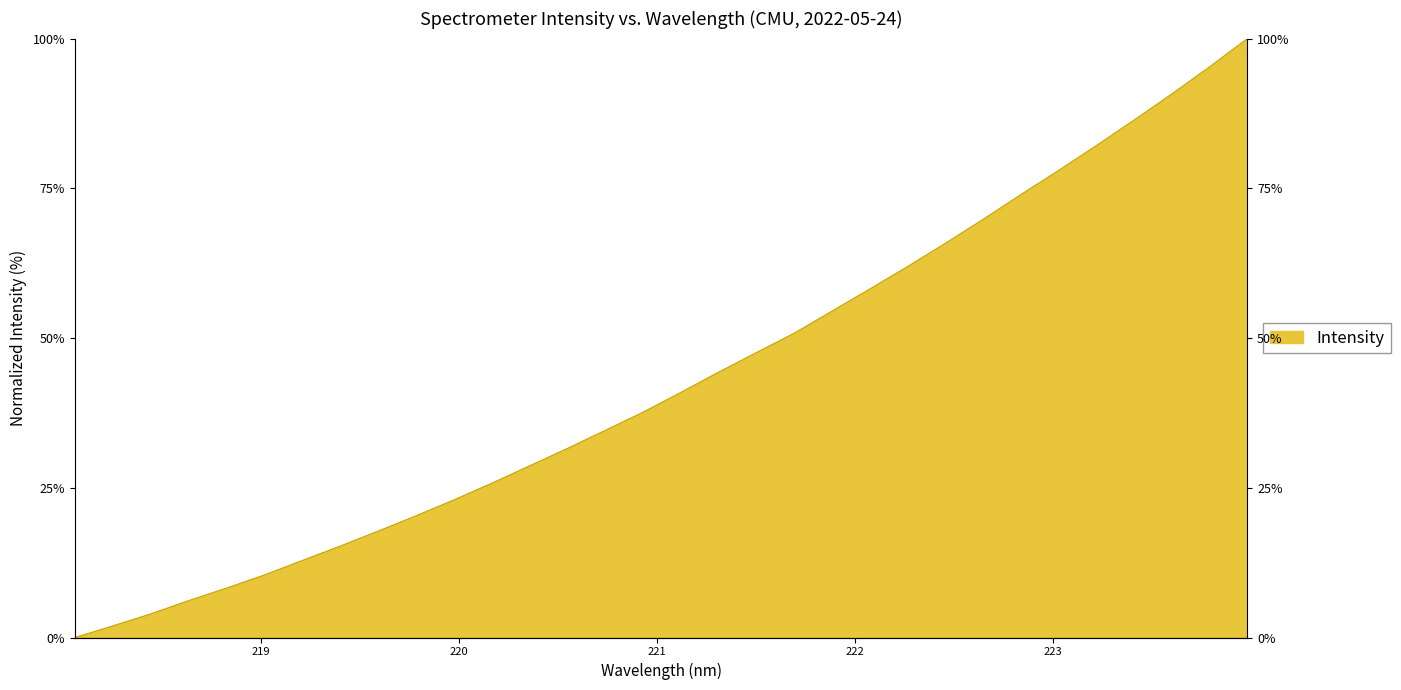

Rank the categories by value from lowest to highest.

218.0596, 218.2508, 218.442, 218.6332, 218.8244, 219.0156, 219.2067, 219.3979, 219.589, 219.7801, 219.9712, 220.1623, 220.3533, 220.5444, 220.7354, 220.9264, 221.1174, 221.3083, 221.4993, 221.6902, 221.8812, 222.0721, 222.263, 222.4538, 222.6447, 222.8355, 223.0264, 223.2172, 223.408, 223.5987, 223.7895, 223.9802